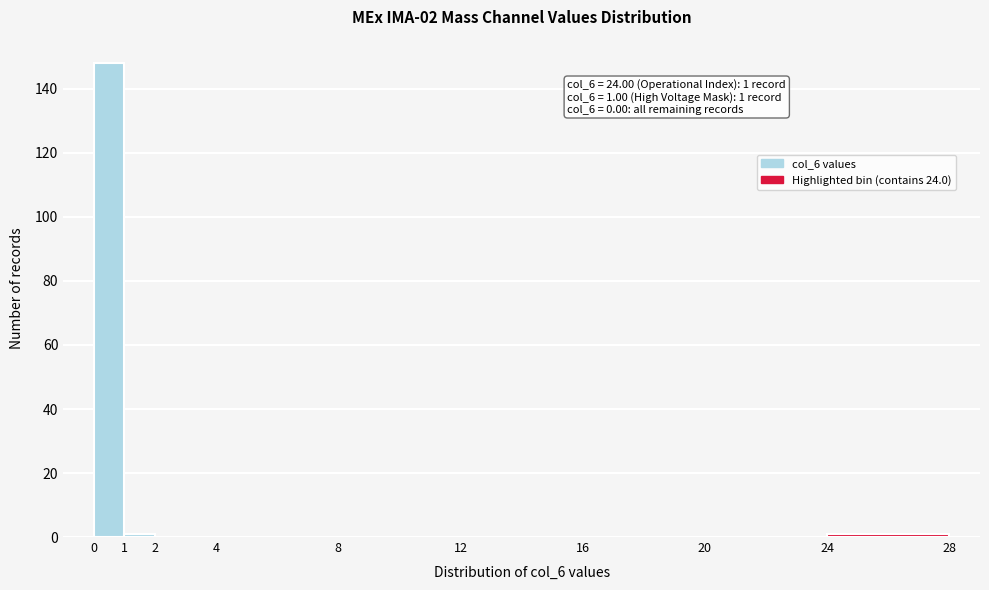

Over which range of the x-axis is the bar tallest?

0 to 1